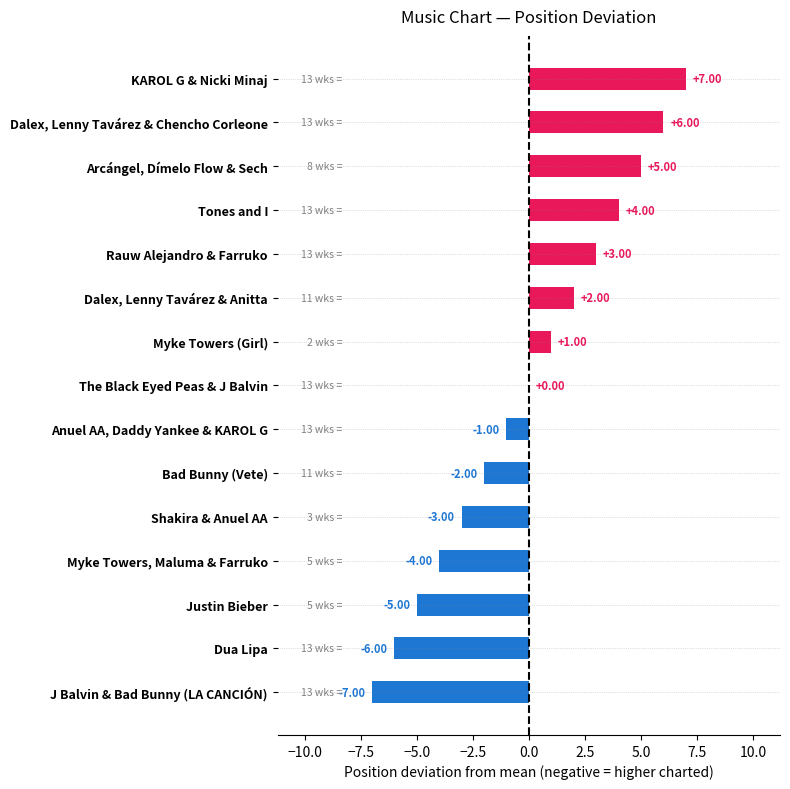

What is the change in value from Rauw Alejandro & Farruko to The Black Eyed Peas & J Balvin?

-3